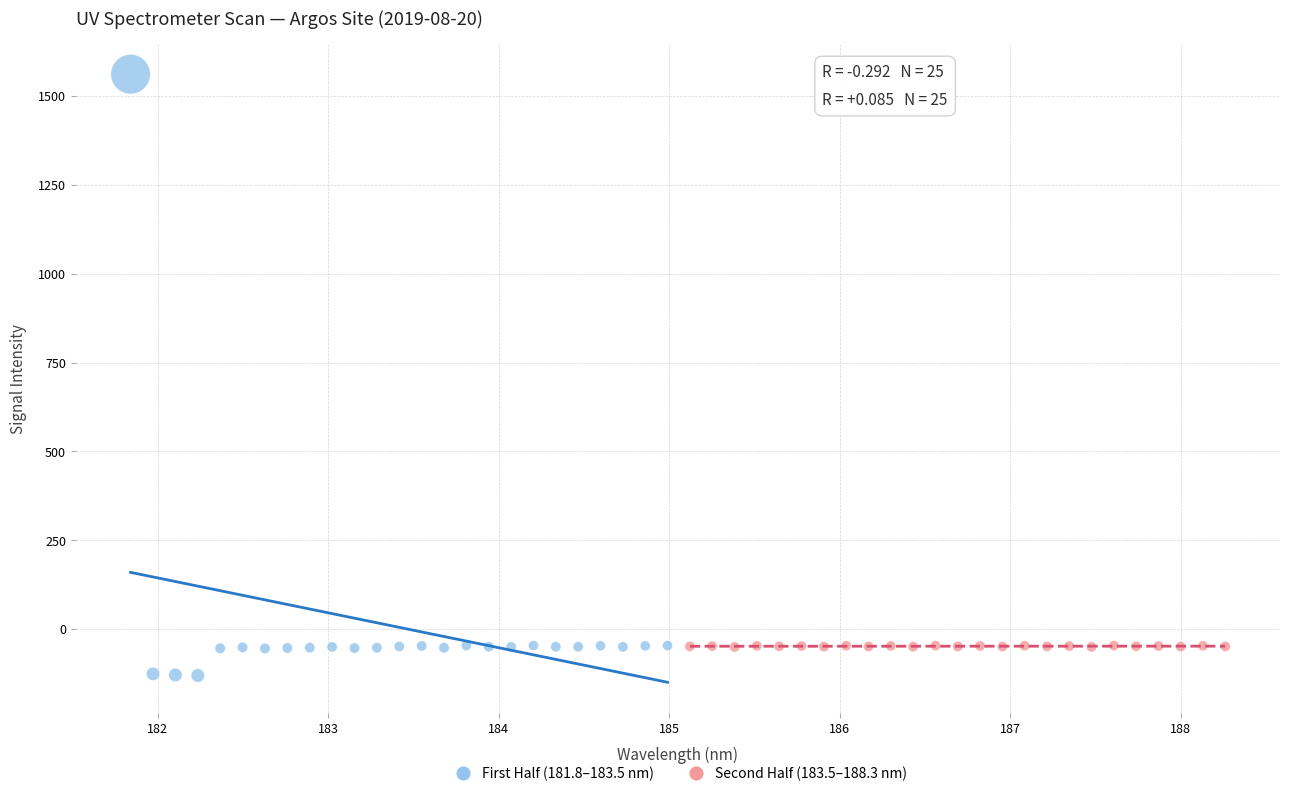

Which series contains the highest Y value?

First Half (181.8–183.5 nm)